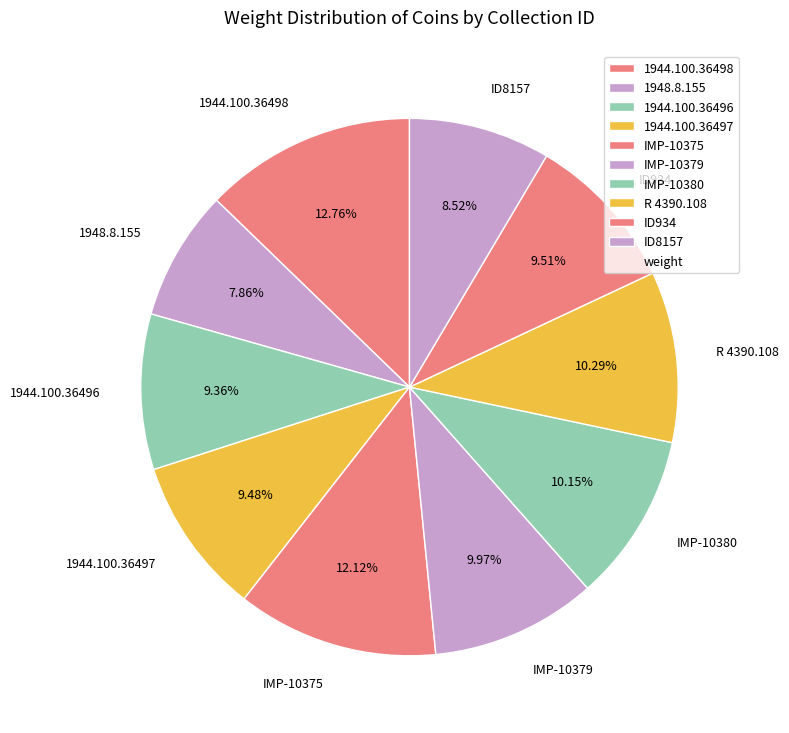

To the nearest percent, what is the average slice percentage?

10%